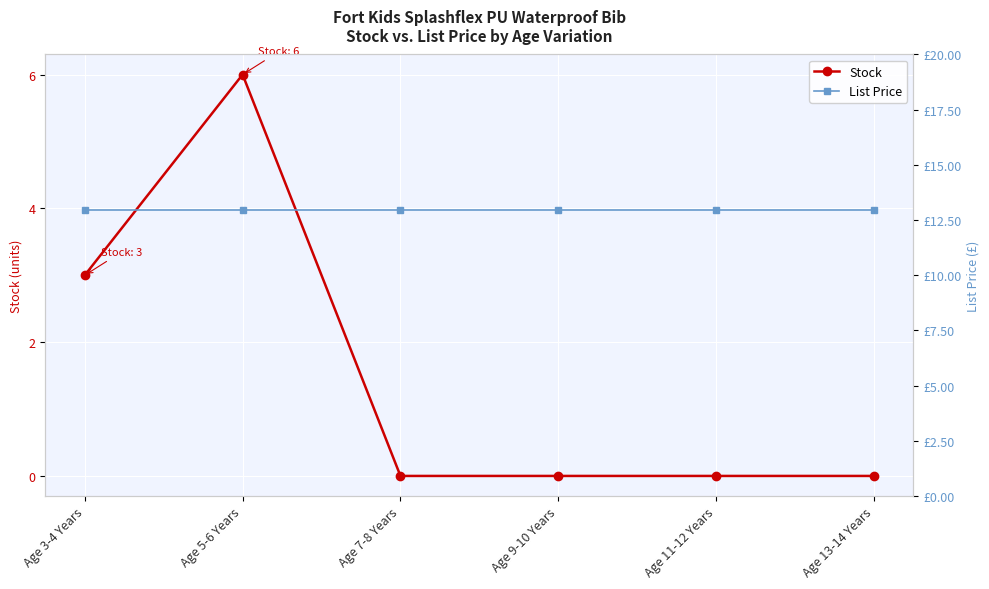

The value of Stock at Age 3-4 Years is 3.0. True or false?

True